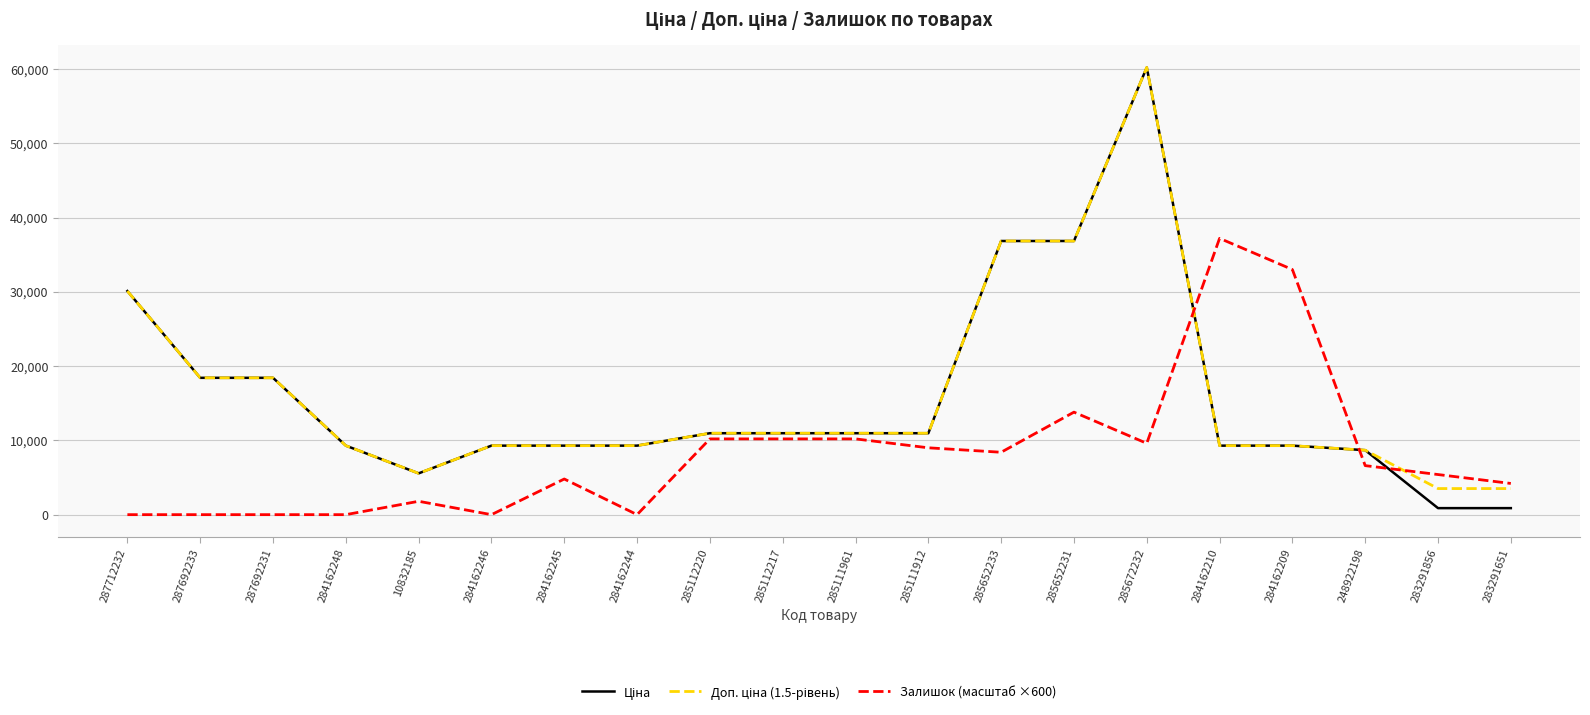

What position from the right is 10832185?

16